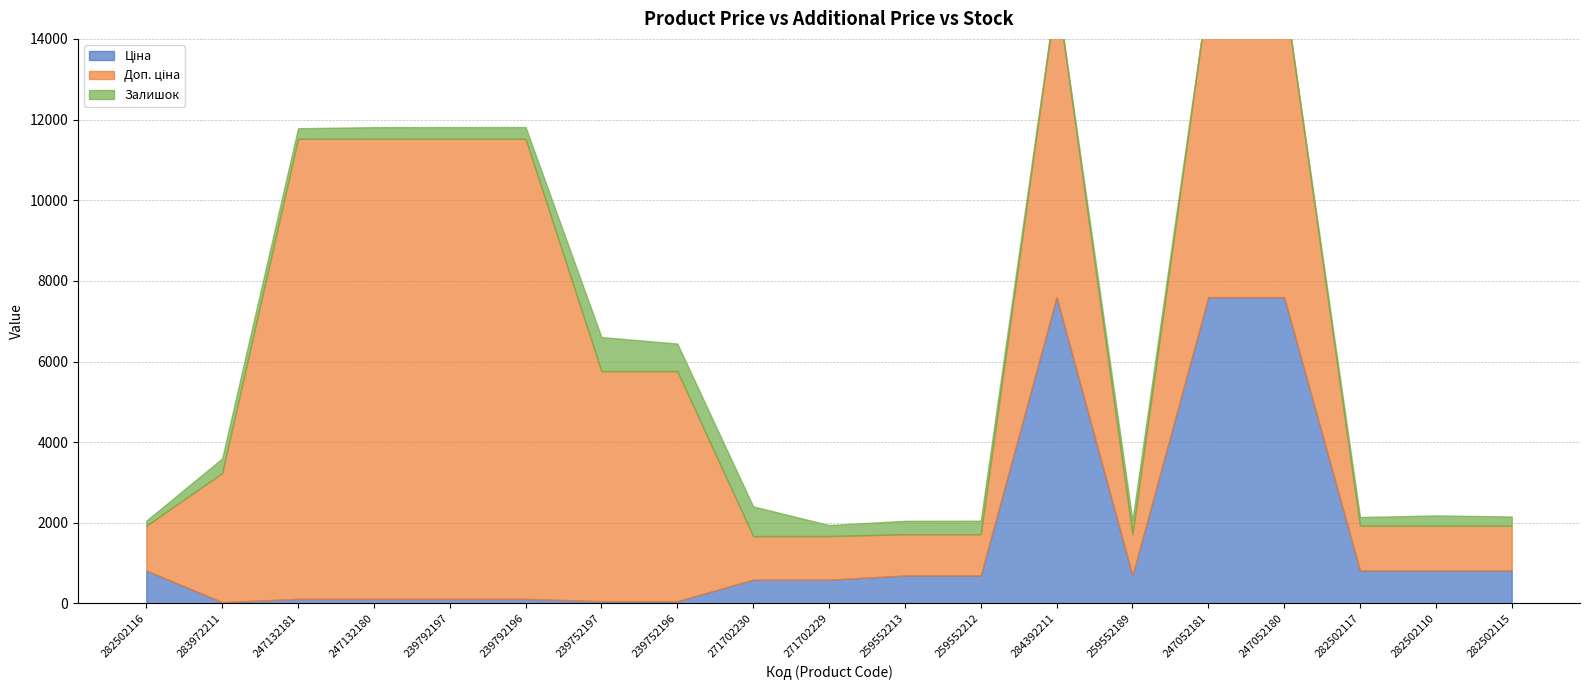

What is the label of the 12th point from the right?

239752196